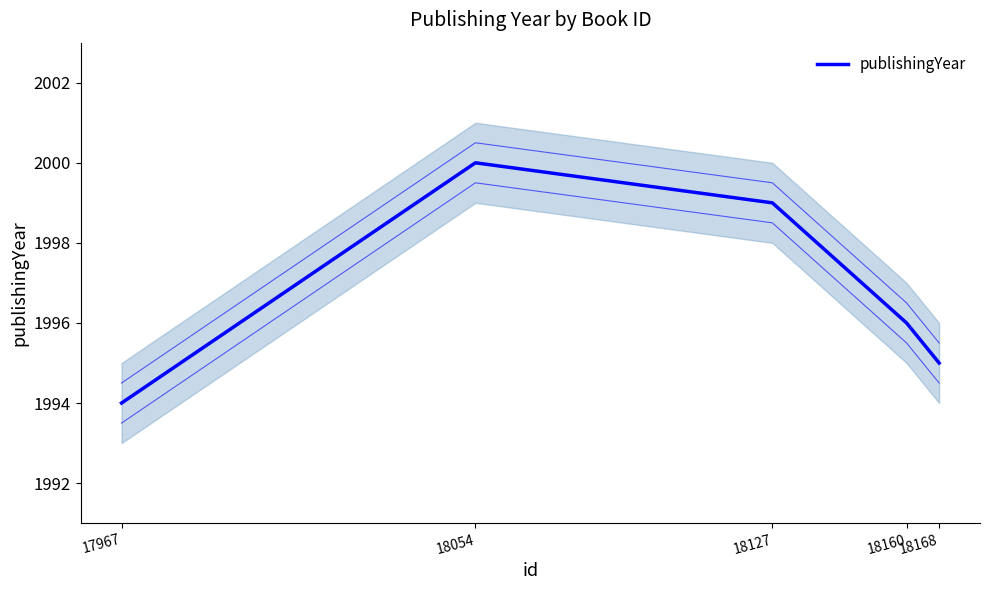

Reading left to right, extract all data points from this chart.

1994	2000	1999	1996	1995